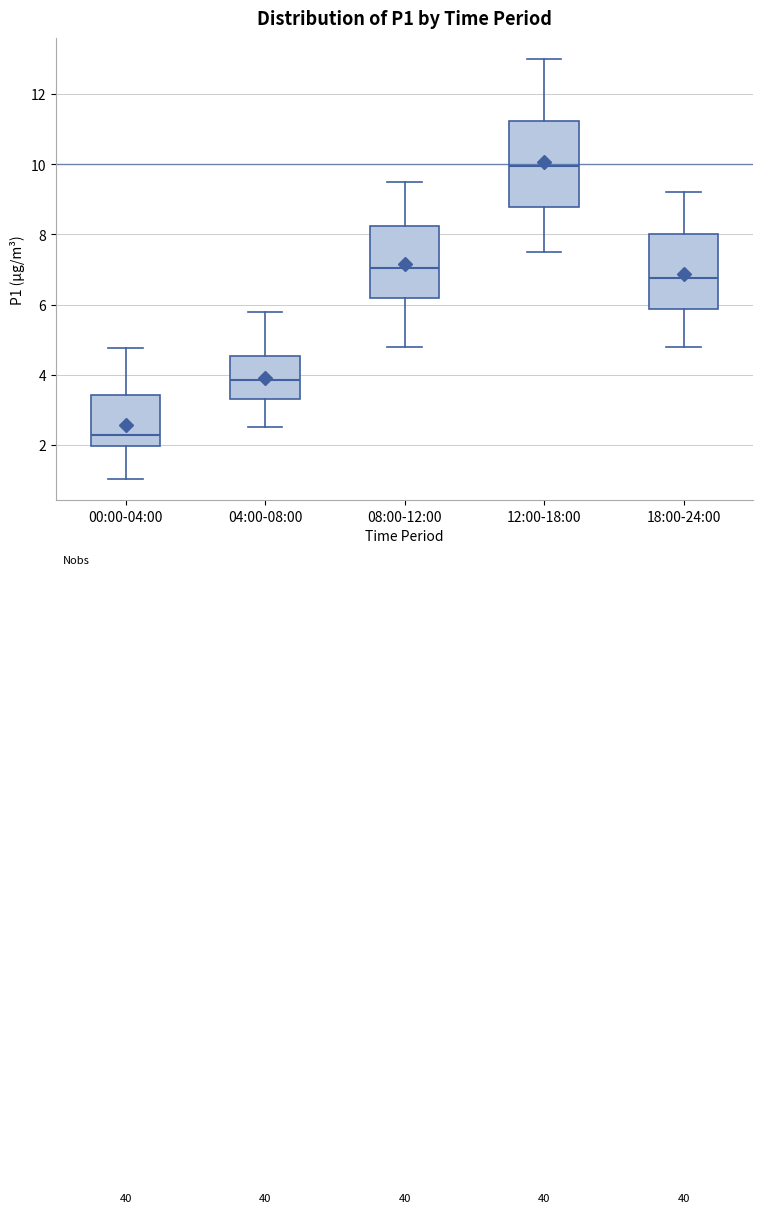

Reading left to right, read every box against the y-axis: the position of its median line, the range the box covers, and the ends of its whiskers. The values are not printed on the chart, so give them approximately, as read against the axis.

00:00-04:00: median 2.2, box 2.0 to 3.4, whiskers 1.0 to 4.8
04:00-08:00: median 3.8, box 3.4 to 4.6, whiskers 2.6 to 5.8
08:00-12:00: median 7.0, box 6.2 to 8.2, whiskers 4.8 to 9.6
12:00-18:00: median 10.0, box 8.8 to 11.2, whiskers 7.6 to 13.0
18:00-24:00: median 6.8, box 5.8 to 8.0, whiskers 4.8 to 9.2